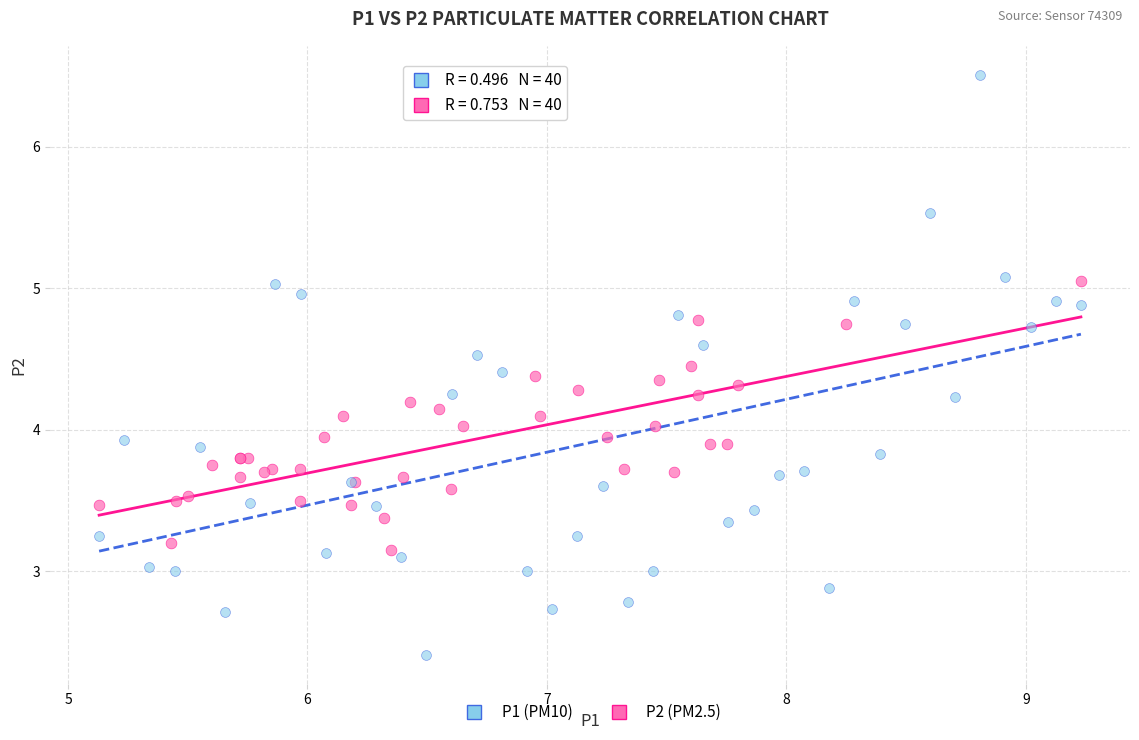

Which series has the largest Y range (max minus min)?

P1 (PM10)